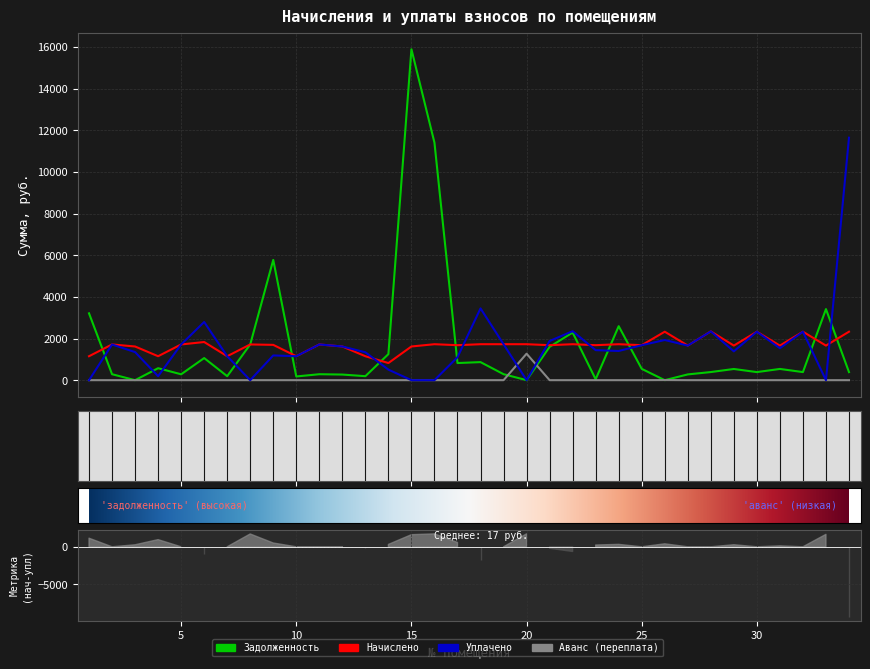

Reading left to right, transcribe all the data shown in this chart.

задолженность: 1=3210.8	2=286.0	3=0.0	4=574.9	5=282.7	6=1062.2	7=191.8	8=1716.0	9=5777.6	10=178.1	11=286.0	12=269.8	13=191.8	14=1251.9	15=15895.9	16=11409.1	17=823.3	18=867.6	19=287.9	20=0.0	21=1600.8	22=2289.4	23=41.7	24=2593.6	25=543.9	26=0.0	27=276.9	28=390.4	29=537.8	30=388.1	31=540.0	32=388.1	33=3414.0	34=388.1
аванс (переплата): 1=0.0	2=0.0	3=0.0	4=0.0	5=0.0	6=0.0	7=0.0	8=0.0	9=0.0	10=0.0	11=0.0	12=0.0	13=0.0	14=0.0	15=0.0	16=0.0	17=0.0	18=0.0	19=0.0	20=1271.8	21=0.0	22=0.0	23=0.0	24=0.0	25=0.0	26=5.1	27=0.0	28=0.0	29=0.0	30=0.0	31=0.0	32=0.0	33=0.0	34=0.0
начислено: 1=1150.5	2=1716.0	3=1618.5	4=1150.5	5=1716.0	6=1833.0	7=1150.5	8=1716.0	9=1696.5	10=1150.5	11=1716.0	12=1618.5	13=1150.5	14=822.9	15=1618.5	16=1727.7	17=1680.9	18=1727.7	19=1727.7	20=1727.7	21=1680.9	22=1727.7	23=1680.9	24=1727.7	25=1680.9	26=2328.3	27=1661.4	28=2343.9	29=1661.4	30=2328.3	31=1661.4	32=2328.3	33=1661.4	34=2328.3
уплачено: 1=0.0	2=1714.2	3=1348.8	4=192.1	5=1716.0	6=2794.4	7=1150.5	8=0.0	9=1188.2	10=1150.5	11=1716.0	12=1618.5	13=1339.6	14=506.4	15=0.0	16=0.0	17=1103.4	18=3448.8	19=1727.7	20=0.0	21=1881.0	22=2354.2	23=1442.7	24=1402.5	25=1679.5	26=1929.9	27=1661.4	28=2343.9	29=1384.5	30=2328.3	31=1534.8	32=2328.3	33=0.0	34=11648.0